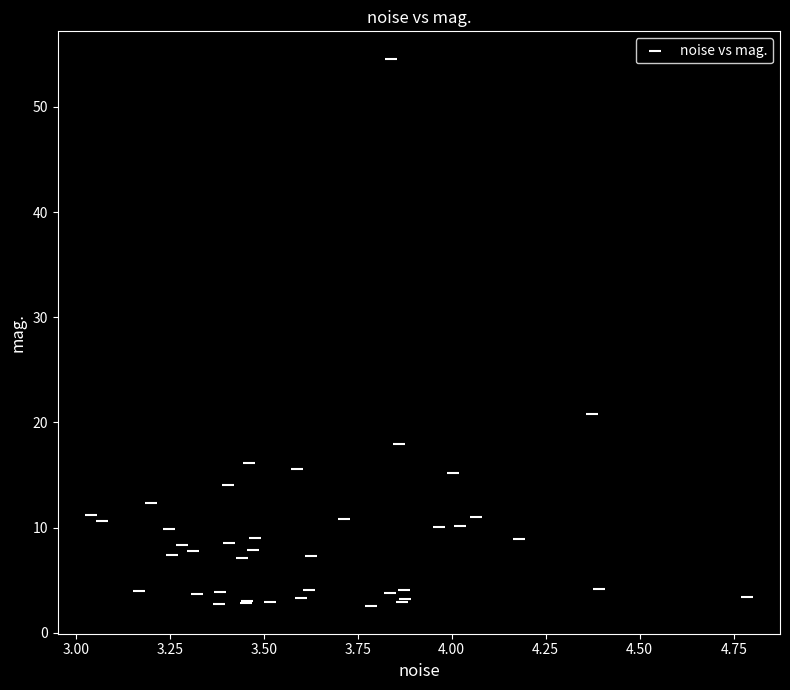

What Y value in the scatter plot is closest to 28?

20.8